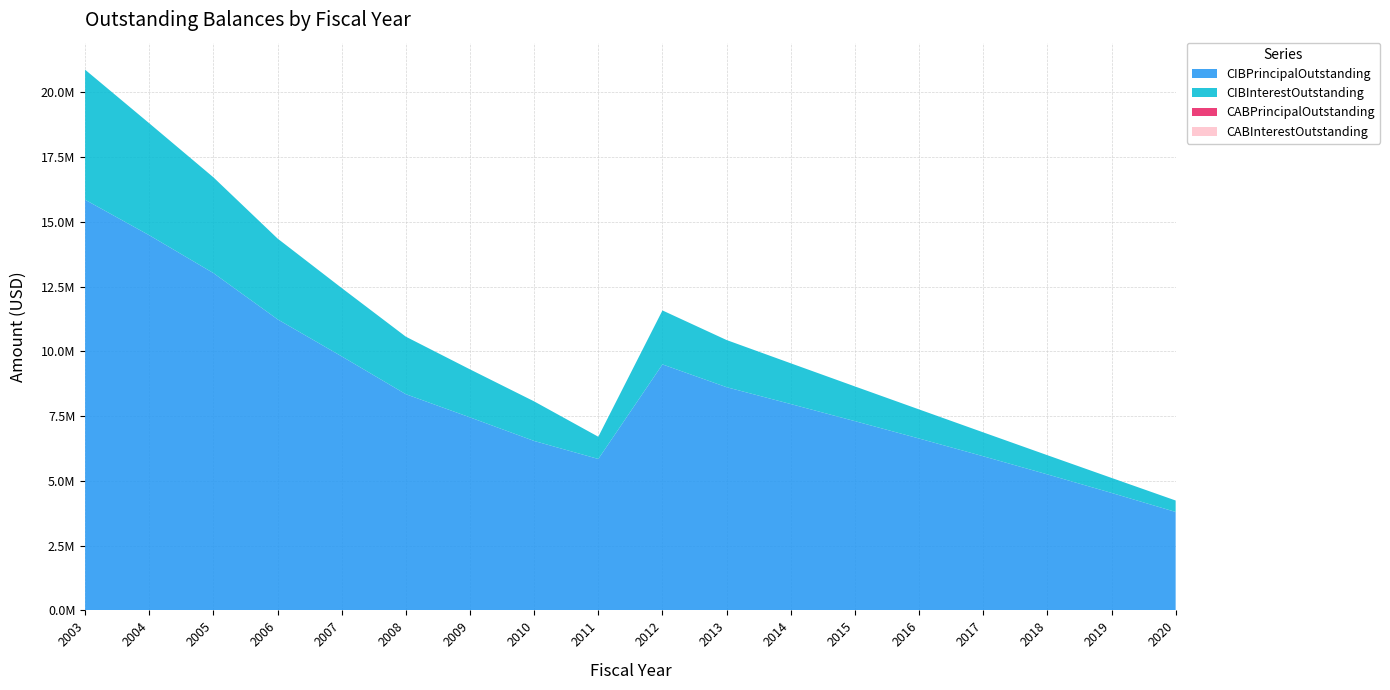

Reading left to right, extract all data points from this chart.

CIBPrincipalOutstanding: 2003=15850000.0	2004=14480000.0	2005=13020000.0	2006=11235000.0	2007=9805000.0	2008=8345000.0	2009=7450000.0	2010=6540000.0	2011=5845000.0	2012=9495000.0	2013=8615000.0	2014=7965000.0	2015=7305000.0	2016=6635000.0	2017=5950000.0	2018=5250000.0	2019=4535000.0	2020=3800000.0
CIBInterestOutstanding: 2003=5019467.0	2004=4321394.4	2005=3695578.8	2006=3118033.1	2007=2637558.1	2008=2219500.6	2009=1853056.9	2010=1527241.9	2011=857674.6	2012=2083006.2	2013=1820093.8	2014=1572981.2	2015=1340093.8	2016=1122531.2	2017=922068.8	2018=740606.2	2019=579450.0	2020=441387.5
CABPrincipalOutstanding: 2003=0.0	2004=0.0	2005=0.0	2006=0.0	2007=0.0	2008=0.0	2009=0.0	2010=0.0	2011=0.0	2012=0.0	2013=0.0	2014=0.0	2015=0.0	2016=0.0	2017=0.0	2018=0.0	2019=0.0	2020=0.0
CABInterestOutstanding: 2003=0.0	2004=0.0	2005=0.0	2006=0.0	2007=0.0	2008=0.0	2009=0.0	2010=0.0	2011=0.0	2012=0.0	2013=0.0	2014=0.0	2015=0.0	2016=0.0	2017=0.0	2018=0.0	2019=0.0	2020=0.0